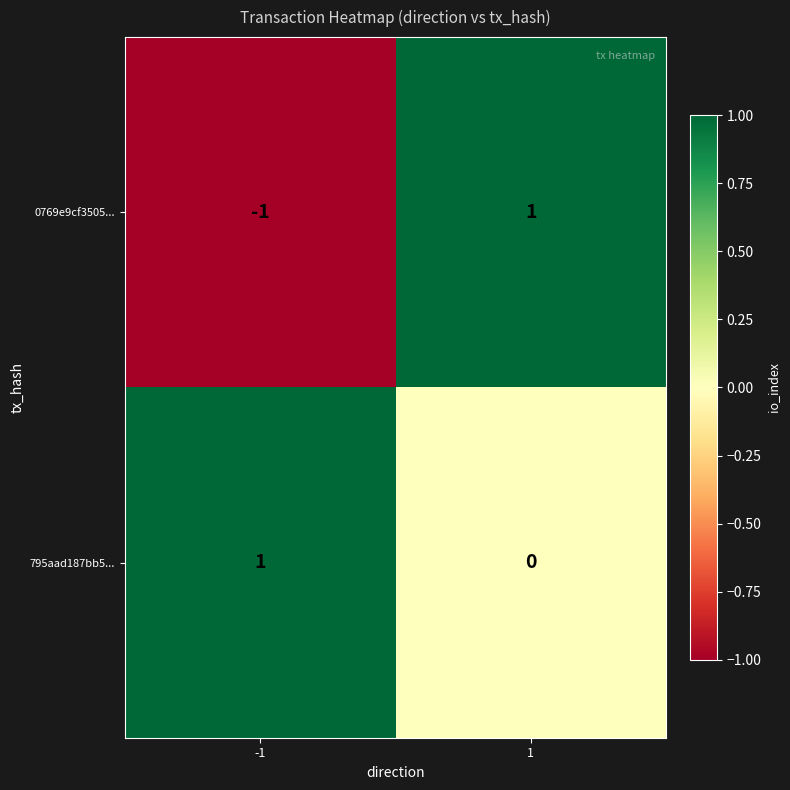

Is the value of 795aad187bb5... at 1 greater than the value of 0769e9cf3505... at 1?

No